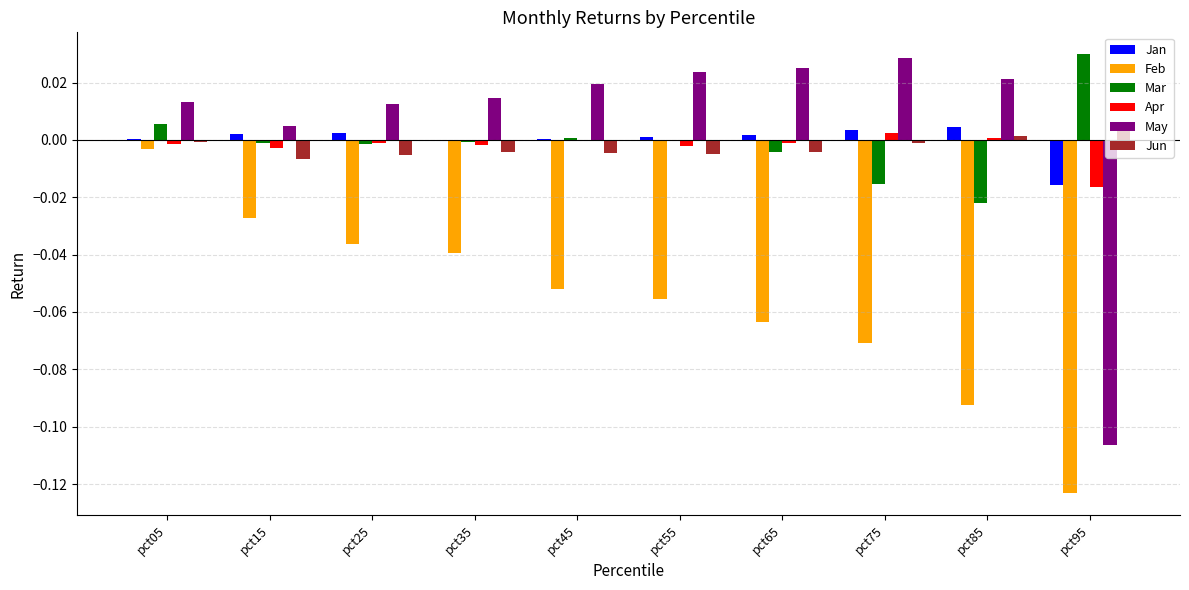

The value of Mar at pct65 is -0.0. True or false?

True